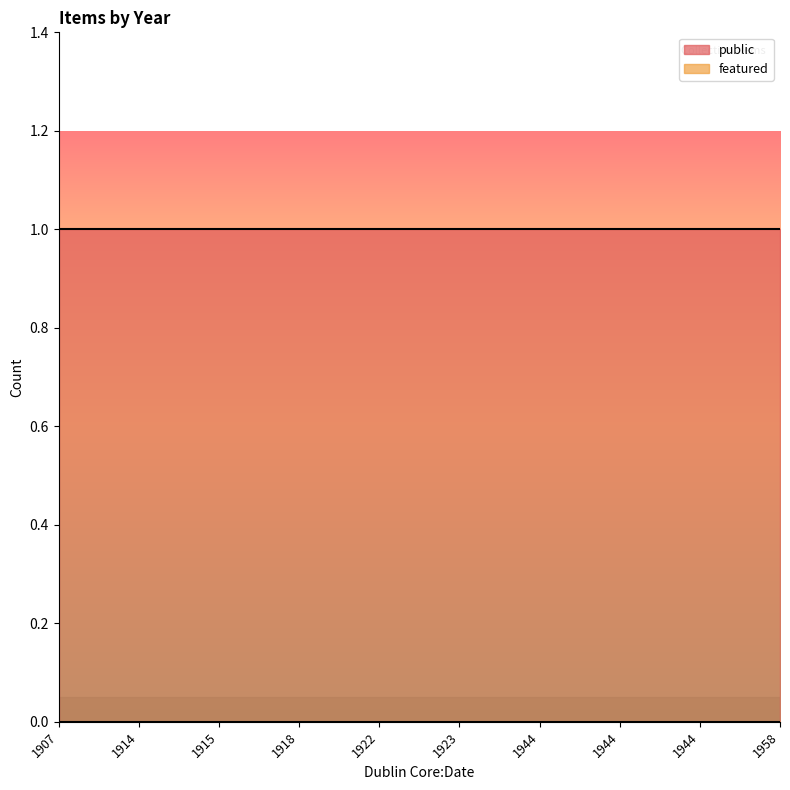

Which label corresponds to the smallest value in the chart?

1914